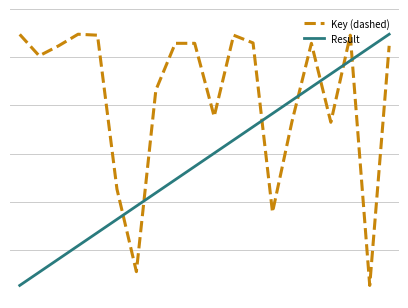

What is the value of the Result point at the 2nd from the left?

0.1